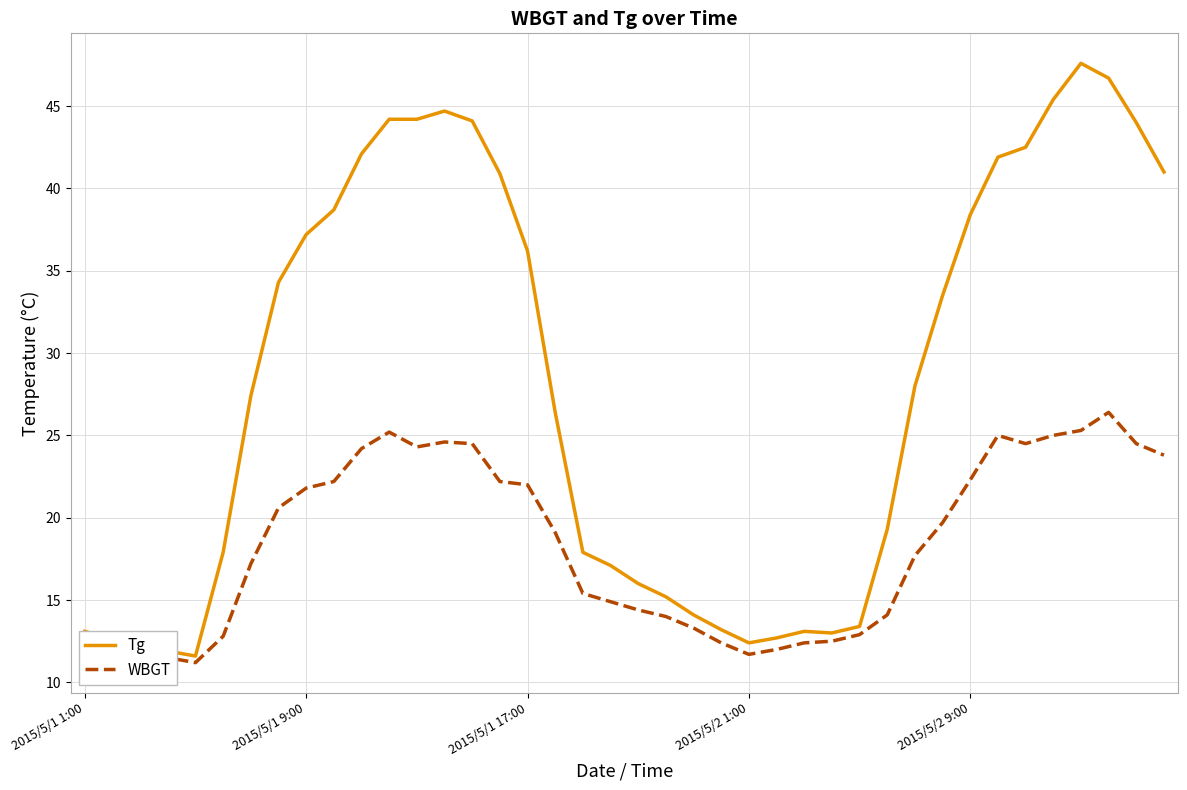

True or false: Tg and WBGT cross at least once.

False